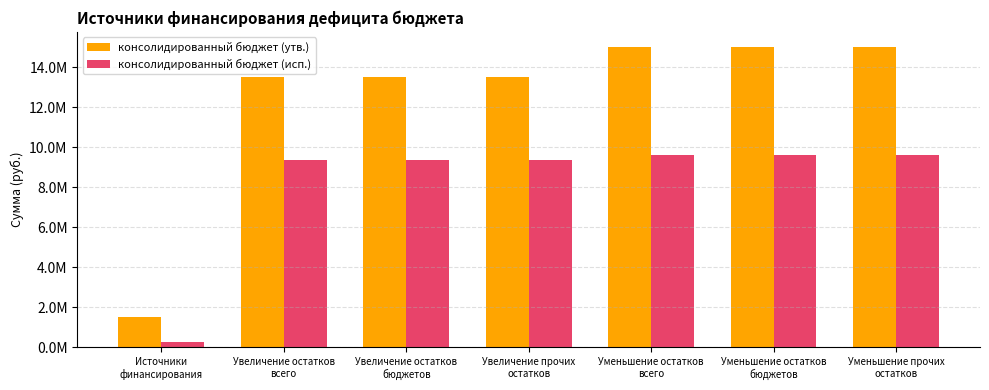

The консолидированный бюджет (исп.) series shows 3296428.0 at Увеличение прочих
остатков. True or false?

False